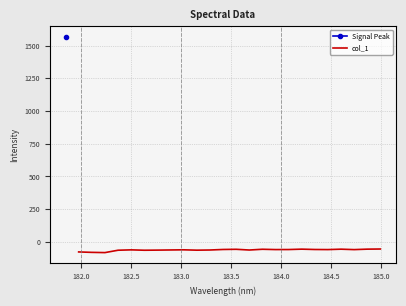

How many data points are less than -59?

13